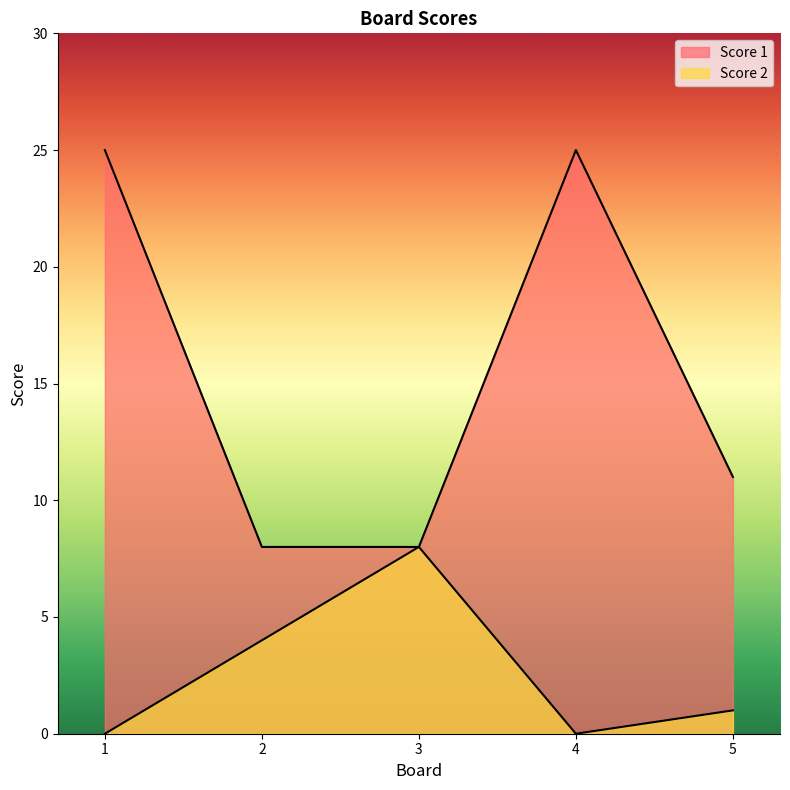

Does the chart display data point markers on the line(s)?

No